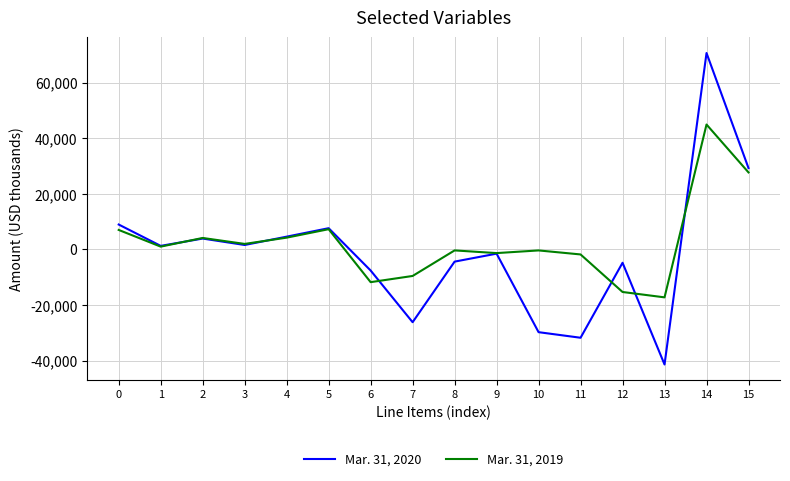

The value of Mar. 31, 2019 at 5 is 7293. True or false?

True